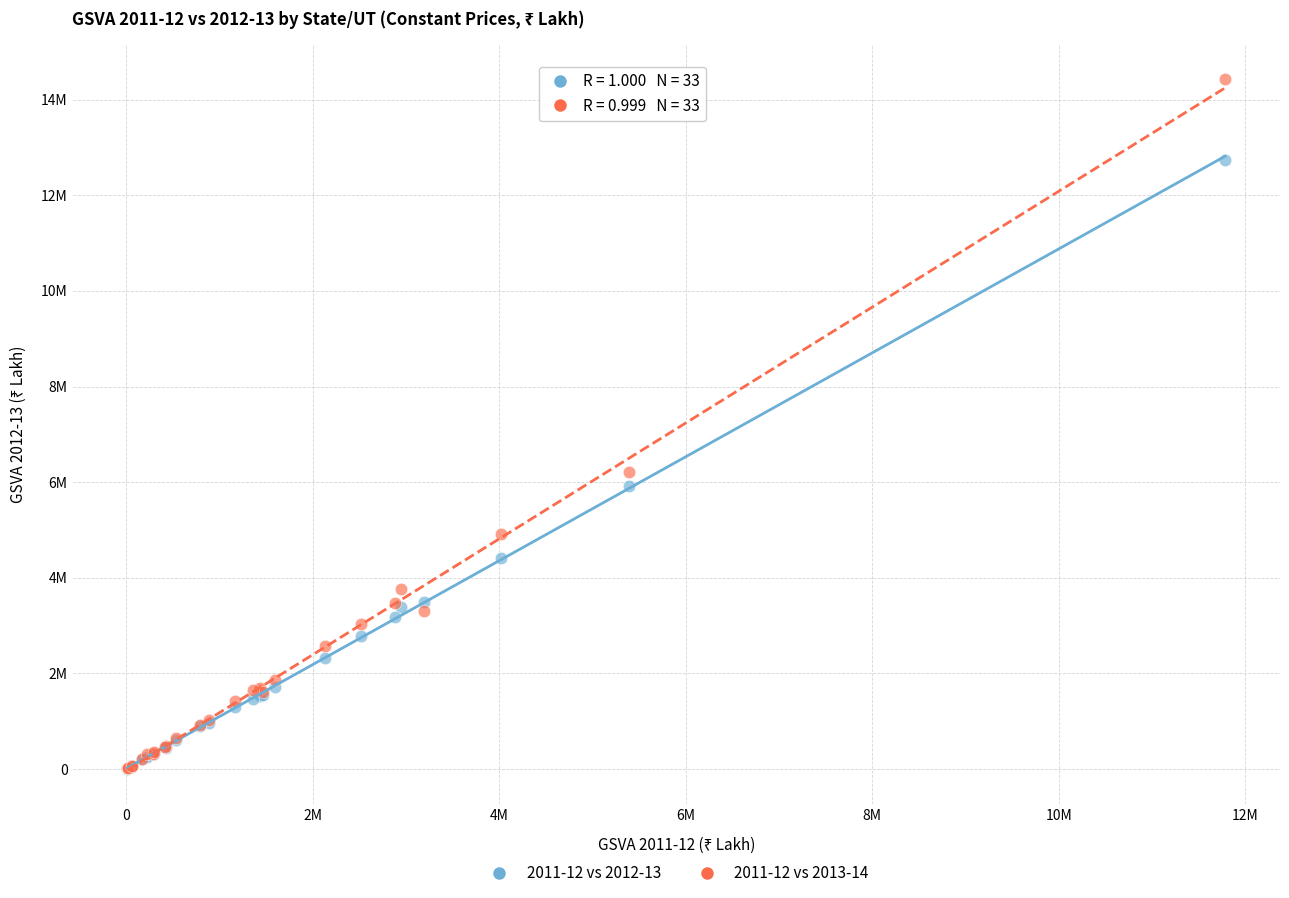

What are all the series names shown in the legend?

2011-12 vs 2012-13, 2011-12 vs 2013-14